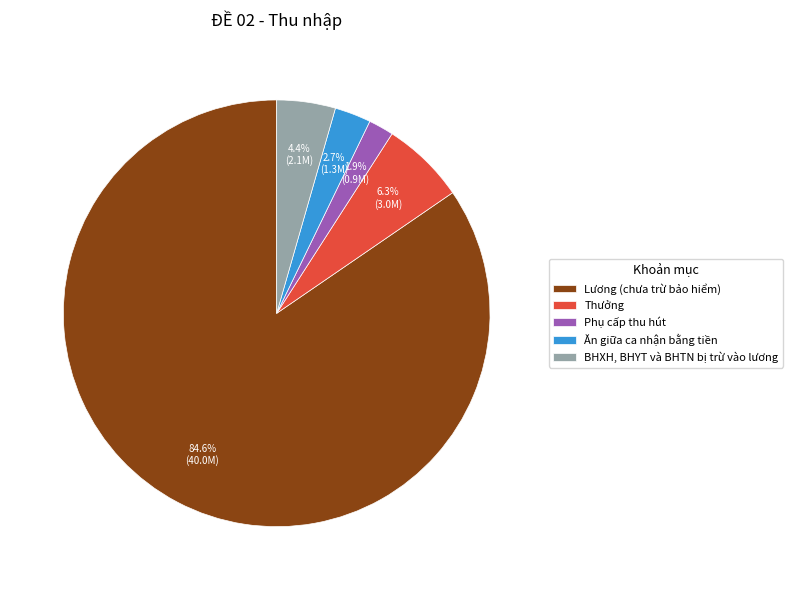

To the nearest percent, what is the difference between the Ăn giữa ca nhận bằng tiền and Lương (chưa trừ bảo hiểm) slice percentages?

82%